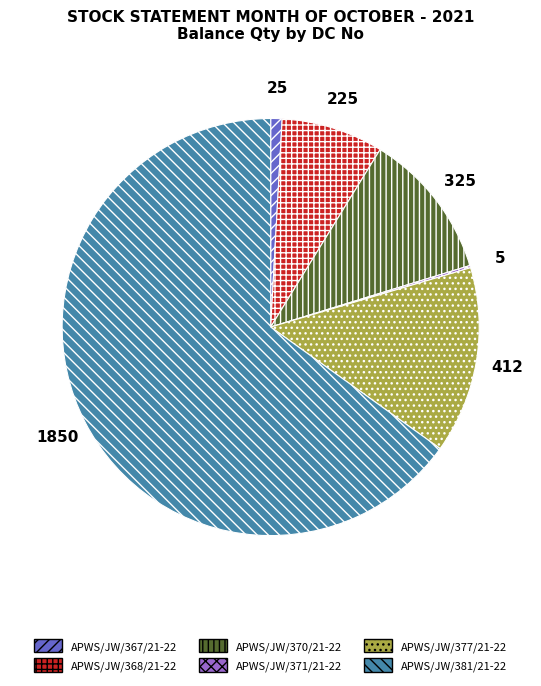

Approximately how many times larger is the value at APWS/JW/381/21-22 compared to APWS/JW/370/21-22?

5.7